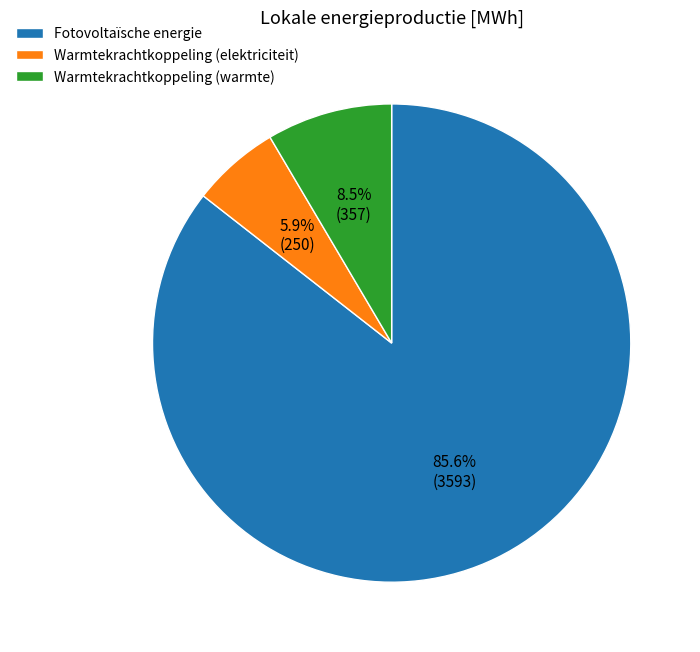

Rank the categories by value from lowest to highest.

Warmtekrachtkoppeling (elektriciteit), Warmtekrachtkoppeling (warmte), Fotovoltaïsche energie